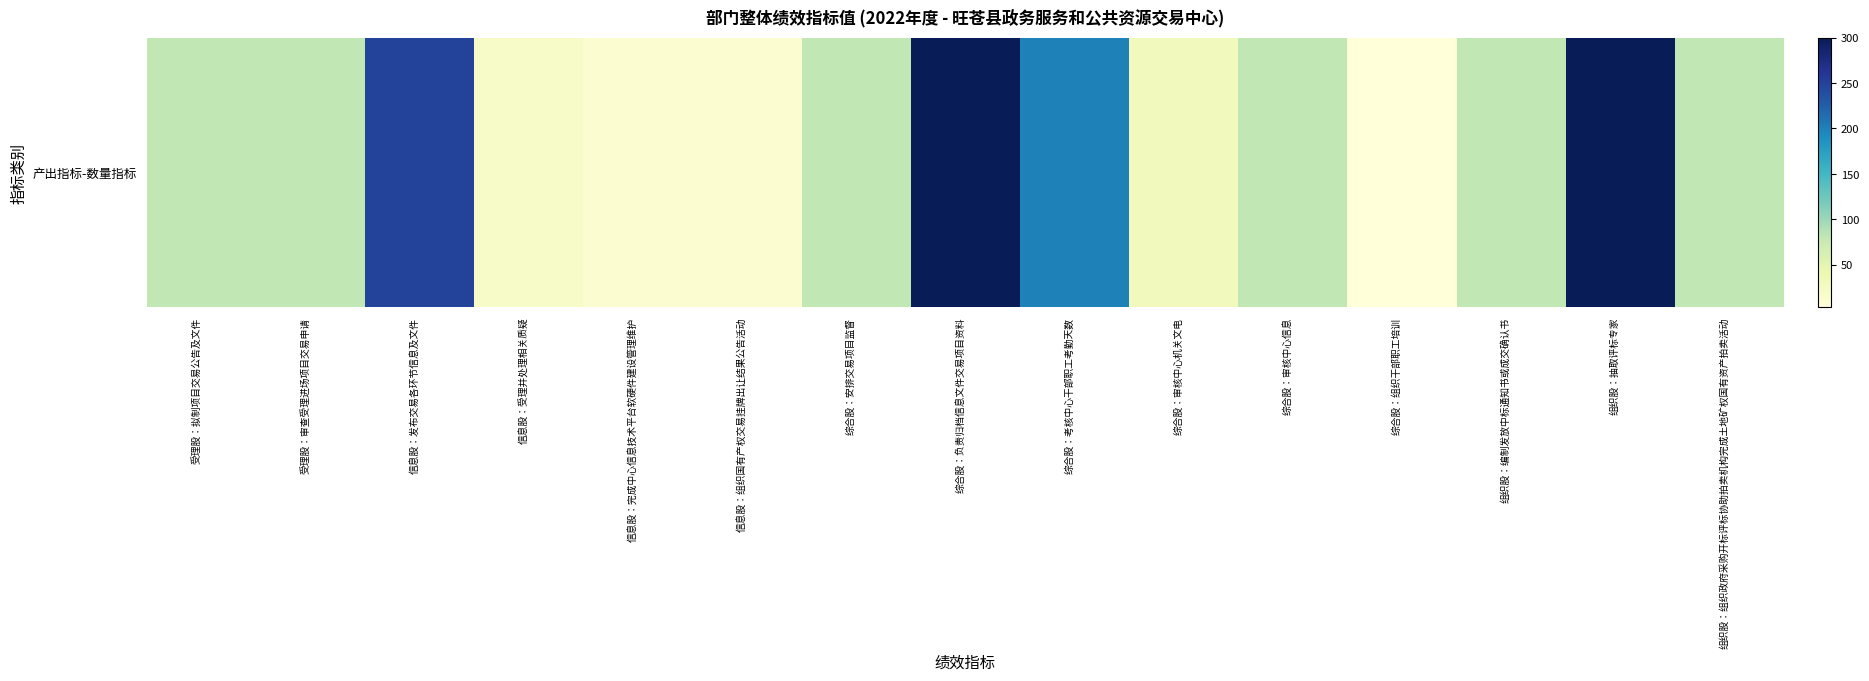

Reading left to right, extract all data points from this chart.

80	80	250	20	12	10	80	300	200	30	80	3	80	300	80